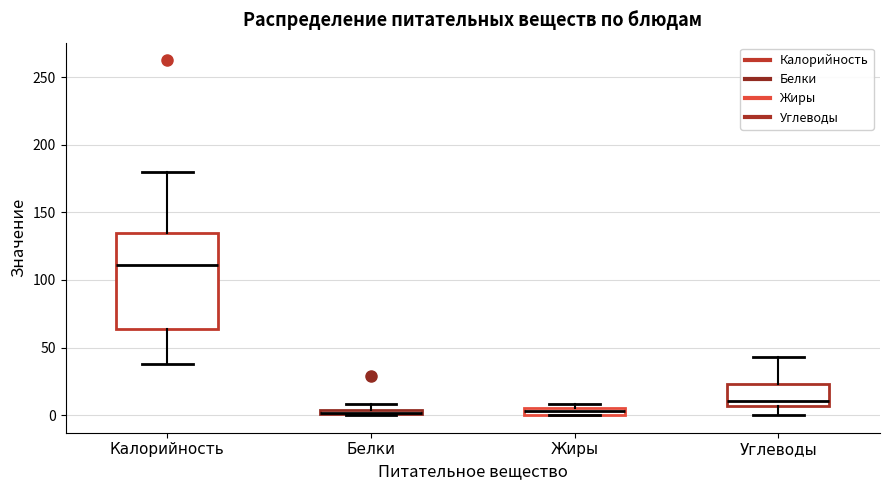

Where does the median line of the box for Углеводы sit on the y-axis? The values are not printed on the chart, so give them approximately, as read against the axis.

10